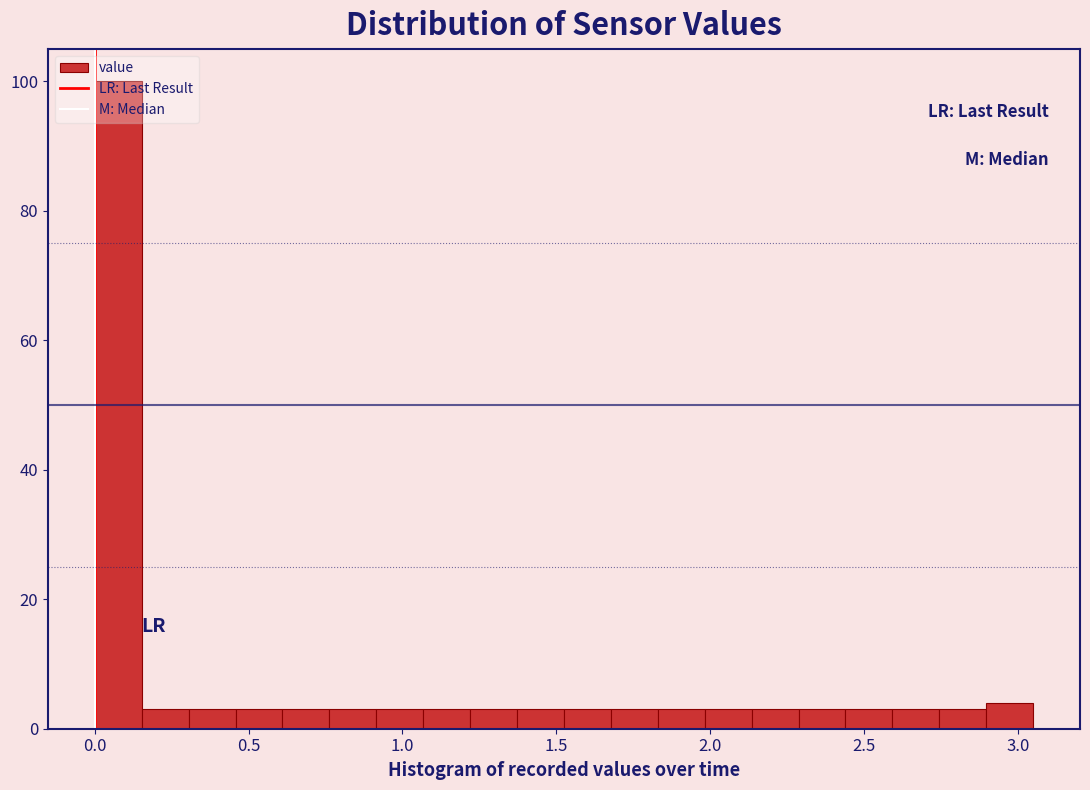

Read against the x-axis, roughly where is the centre of the tallest bar?

0.10